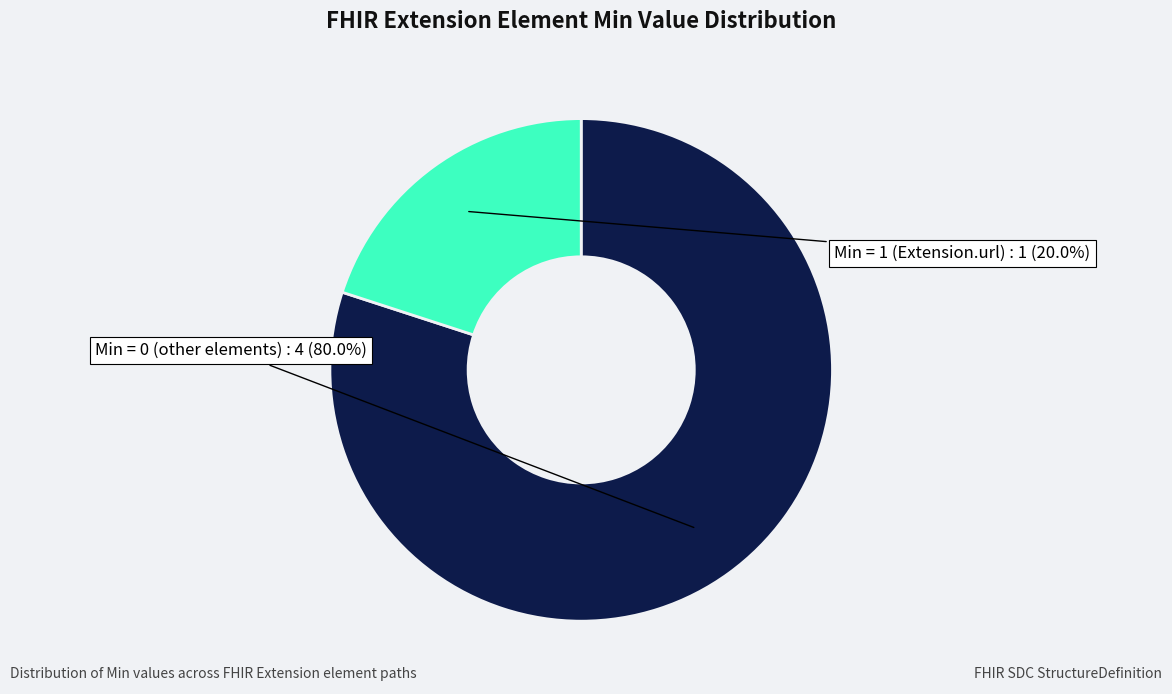

How many segments does this pie chart have?

2